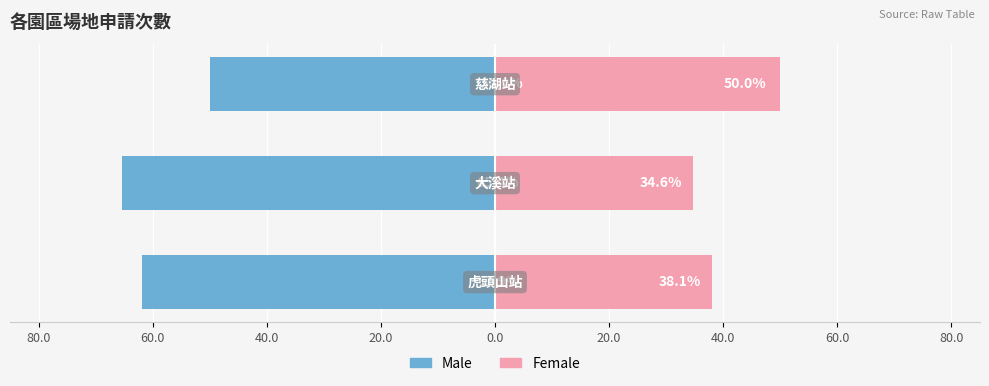

How many data points in Female are less than 38?

1